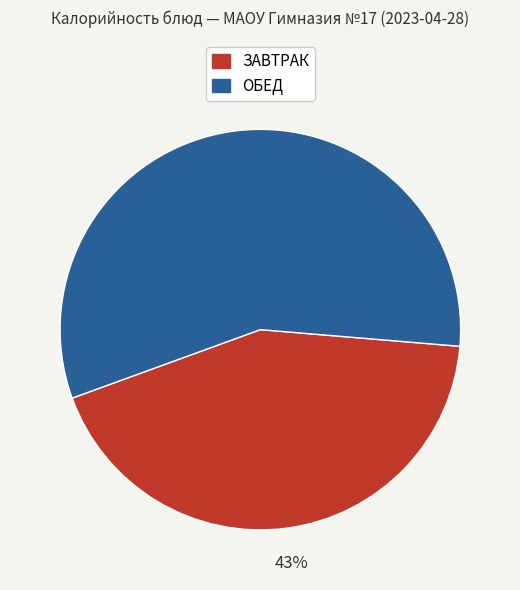

How many segments does this pie chart have?

2